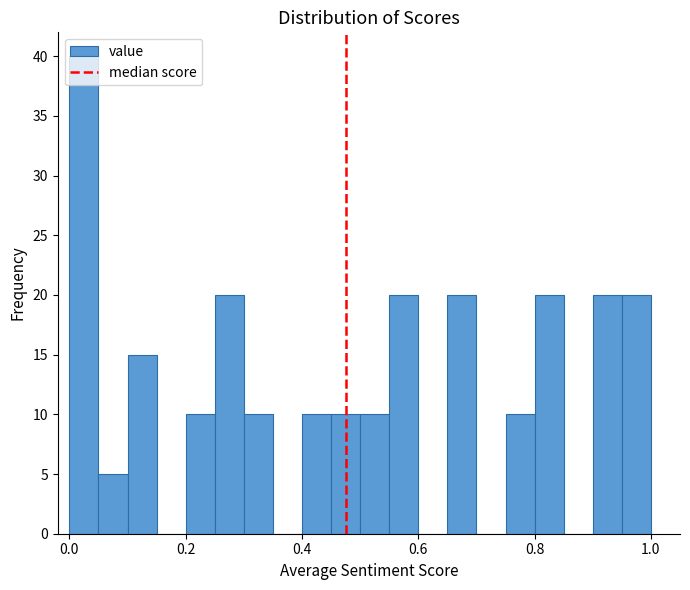

Around what value on the x-axis is the tallest bar? Give the approximate position of its centre, as read against the axis.

0.02